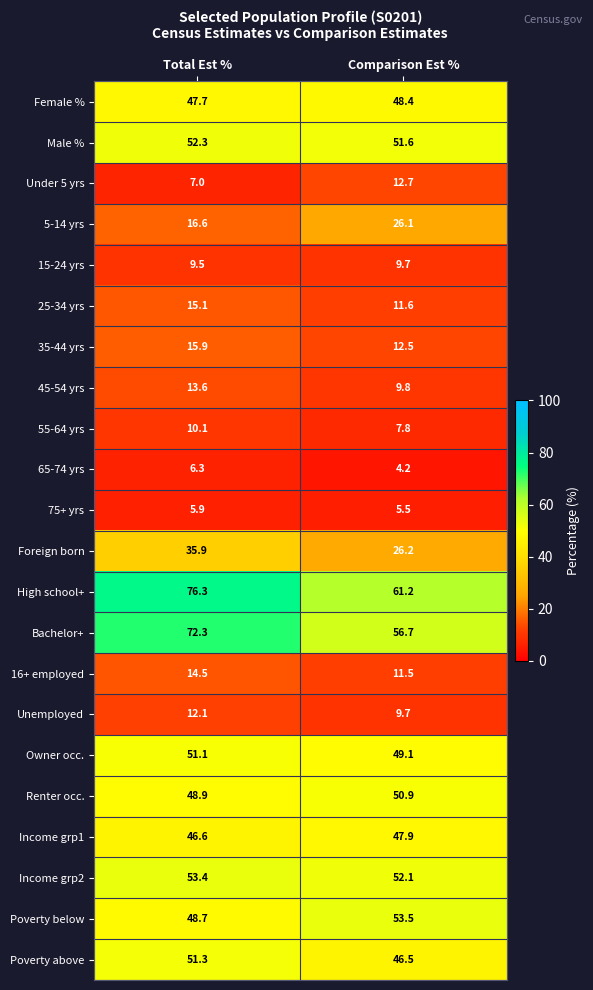

Between Total Est % and Comparison Est %, which series saw the biggest shift?

Bachelor+